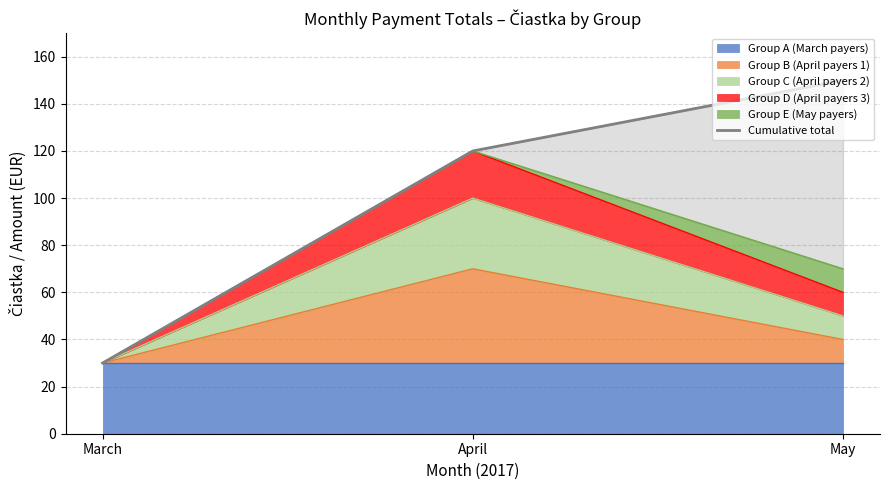

What is the change in value from March to May?

+120